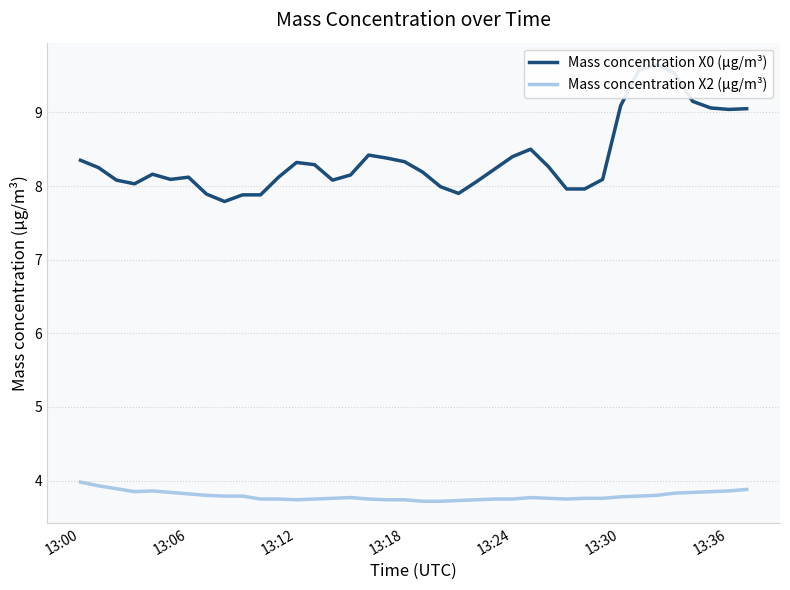

What are all the series names shown in the legend?

Mass concentration X0 (μg/m³), Mass concentration X2 (μg/m³)